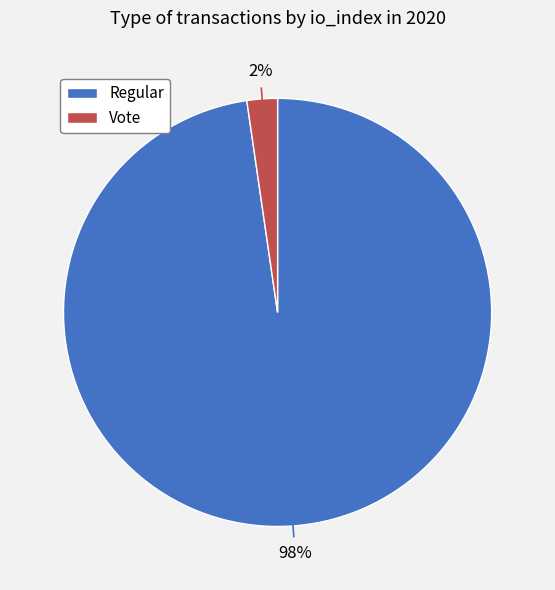

Is there any slice that represents more than half of the pie?

Yes